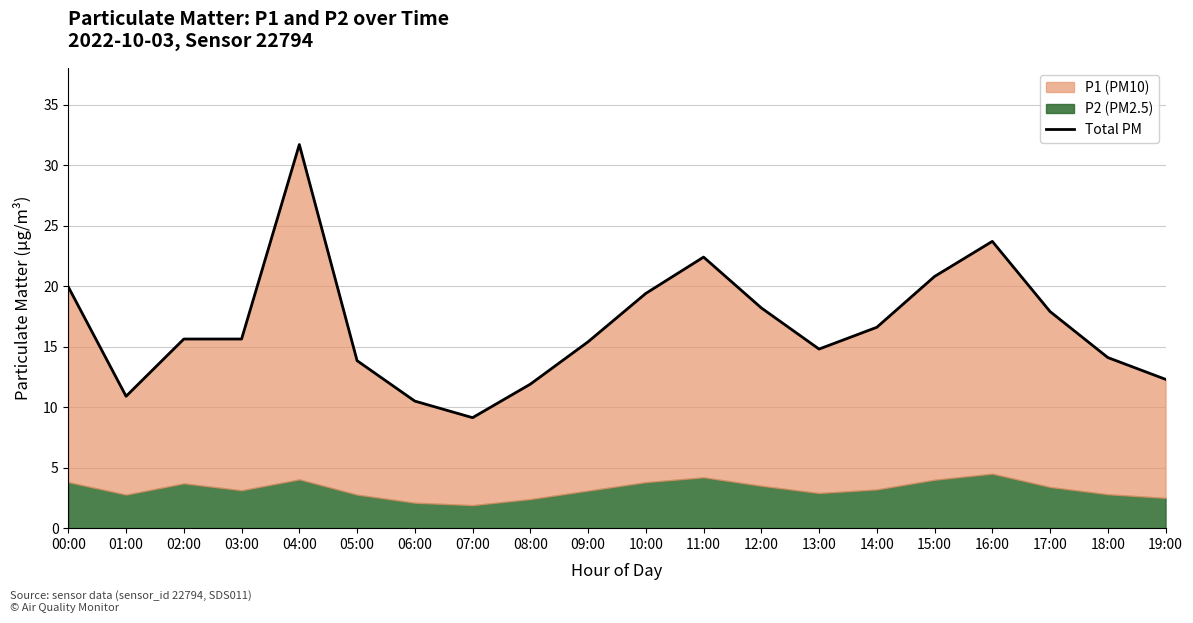

Rank the categories by value from highest to lowest.

04:00, 16:00, 11:00, 15:00, 00:00, 10:00, 12:00, 17:00, 14:00, 02:00, 03:00, 09:00, 13:00, 18:00, 05:00, 19:00, 08:00, 01:00, 06:00, 07:00